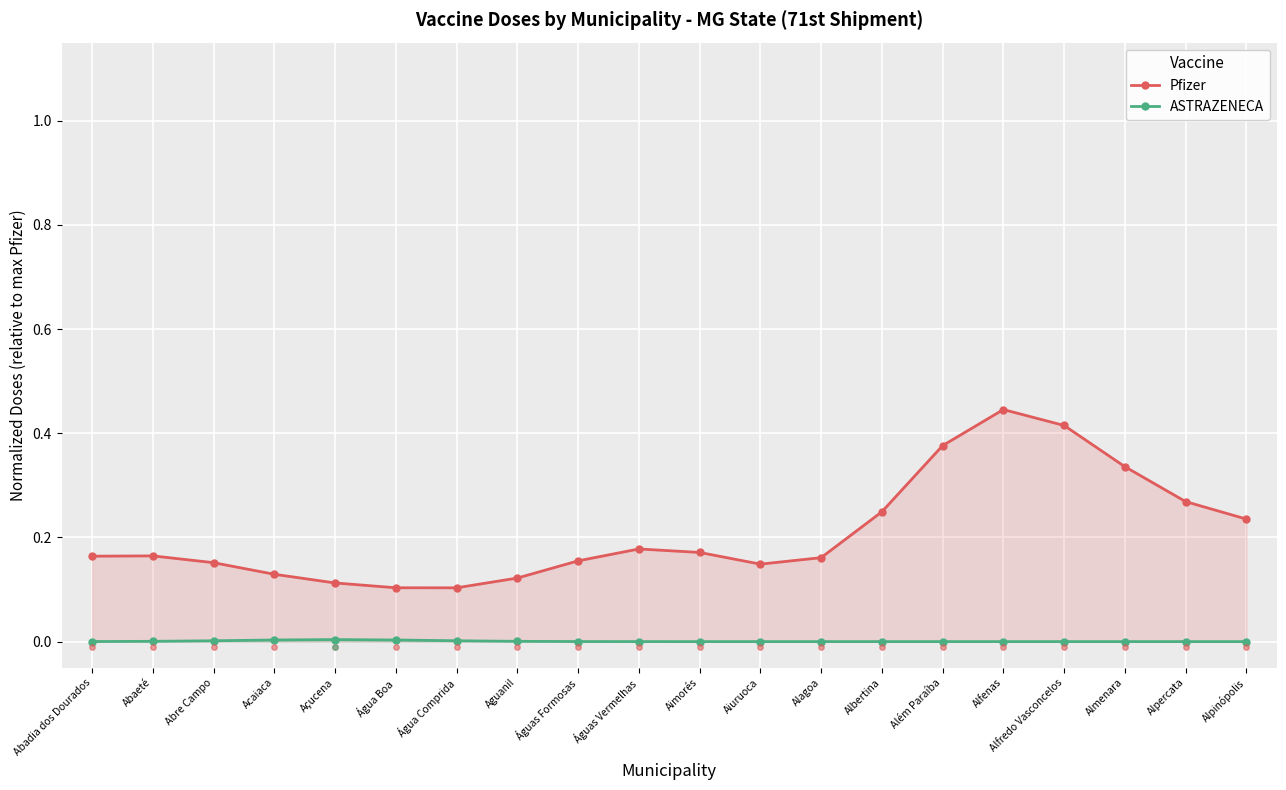

Which series reaches the maximum Y coordinate?

Pfizer